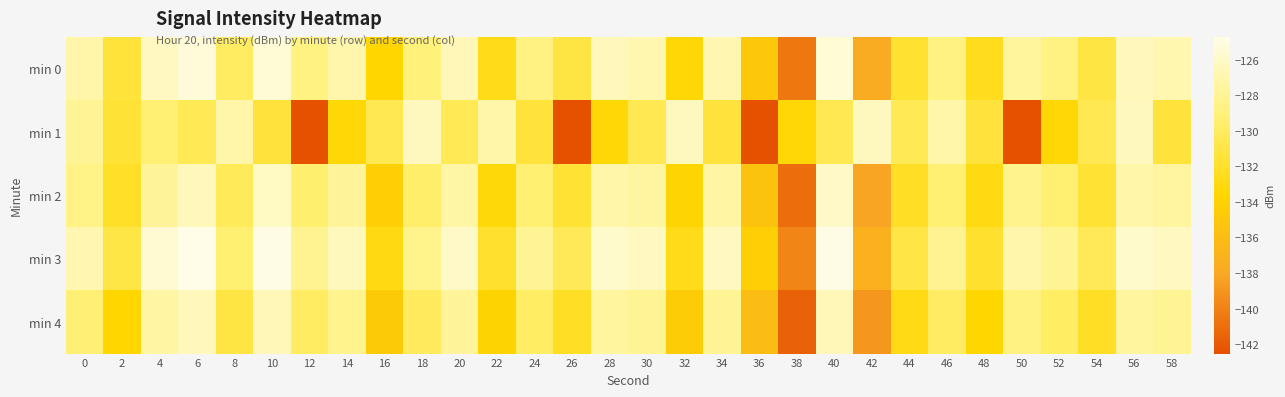

Reading left to right, list all the values displayed in this chart.

min 0: 0=-127.1	2=-131.4	4=-126.2	6=-125.3	8=-130.0	10=-125.4	12=-128.8	14=-127.1	16=-133.6	18=-129.0	20=-126.6	22=-132.6	24=-128.7	26=-131.0	28=-126.5	30=-126.9	32=-133.4	34=-126.8	36=-134.9	38=-140.5	40=-125.4	42=-137.7	44=-131.7	46=-128.8	48=-132.4	50=-127.6	52=-128.7	54=-131.0	56=-126.5	58=-126.9
min 1: 0=-127.9	2=-131.6	4=-129.2	6=-130.4	8=-127.1	10=-131.3	12=-142.5	14=-133.4	16=-130.5	18=-126.4	20=-130.4	22=-127.1	24=-131.3	26=-142.5	28=-133.4	30=-130.5	32=-126.4	34=-131.3	36=-142.5	38=-133.4	40=-130.5	42=-126.4	44=-130.4	46=-127.1	48=-131.3	50=-142.5	52=-133.4	54=-130.5	56=-126.4	58=-131.3
min 2: 0=-128.5	2=-132.1	4=-127.8	6=-126.5	8=-130.2	10=-126.1	12=-129.4	14=-127.7	16=-134.2	18=-129.6	20=-127.3	22=-133.2	24=-129.3	26=-131.6	28=-127.1	30=-127.5	32=-133.8	34=-127.4	36=-135.4	38=-141.0	40=-126.0	42=-138.2	44=-132.2	46=-129.3	48=-132.9	50=-128.2	52=-129.3	54=-131.6	56=-127.1	58=-127.5
min 3: 0=-126.8	2=-130.9	4=-125.6	6=-124.7	8=-129.3	10=-124.8	12=-128.1	14=-126.4	16=-132.9	18=-128.3	20=-126.0	22=-131.9	24=-128.0	26=-130.4	28=-125.8	30=-126.2	32=-132.7	34=-126.2	36=-134.2	38=-139.8	40=-124.8	42=-137.1	44=-131.0	46=-128.1	48=-131.8	50=-127.0	52=-128.0	54=-130.4	56=-125.8	58=-126.2
min 4: 0=-129.2	2=-133.6	4=-127.4	6=-126.5	8=-131.1	10=-126.6	12=-129.9	14=-128.2	16=-134.7	18=-130.1	20=-127.8	22=-133.7	24=-129.8	26=-132.2	28=-127.6	30=-128.0	32=-134.5	34=-128.0	36=-136.0	38=-141.6	40=-126.6	42=-138.9	44=-132.8	46=-129.9	48=-133.6	50=-128.8	52=-129.8	54=-132.2	56=-127.6	58=-128.0